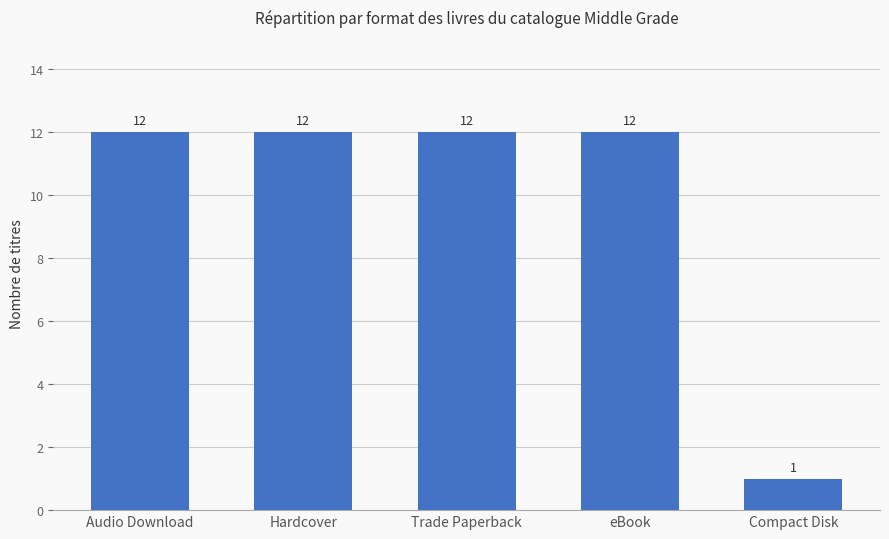

Which has a higher value, Compact Disk or Trade Paperback?

Trade Paperback